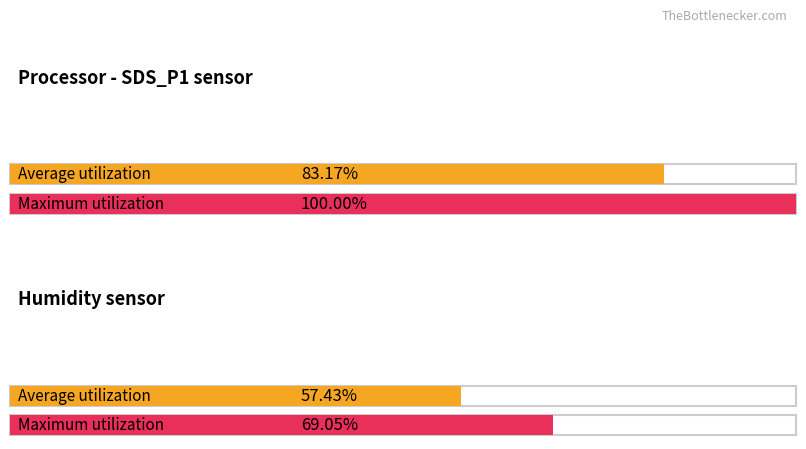

Which series has the largest total across all categories?

Maximum utilization